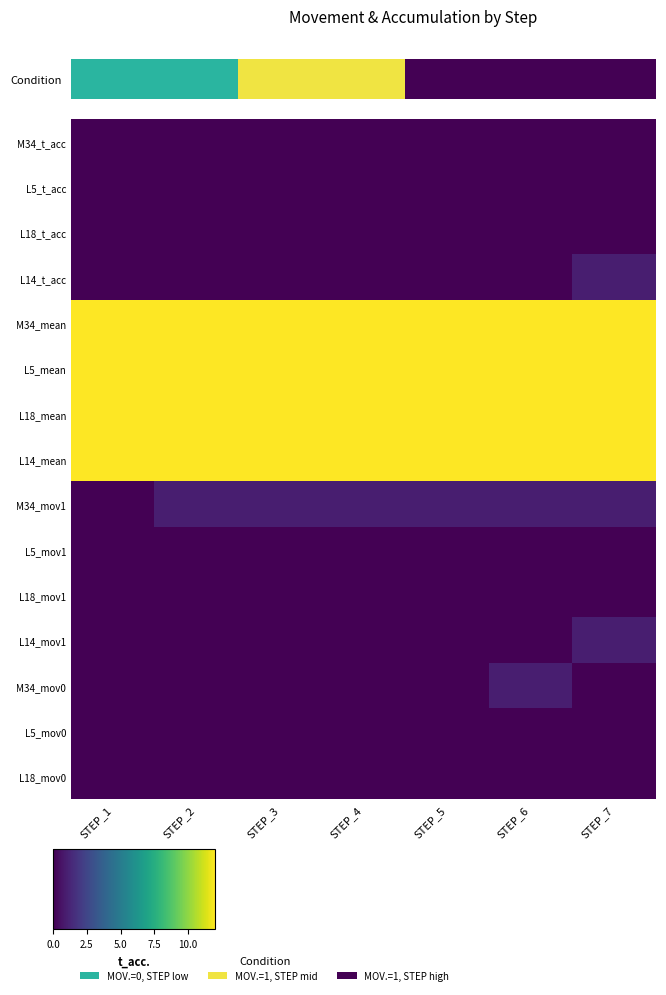

What is the total value across all series at STEP_6?

50